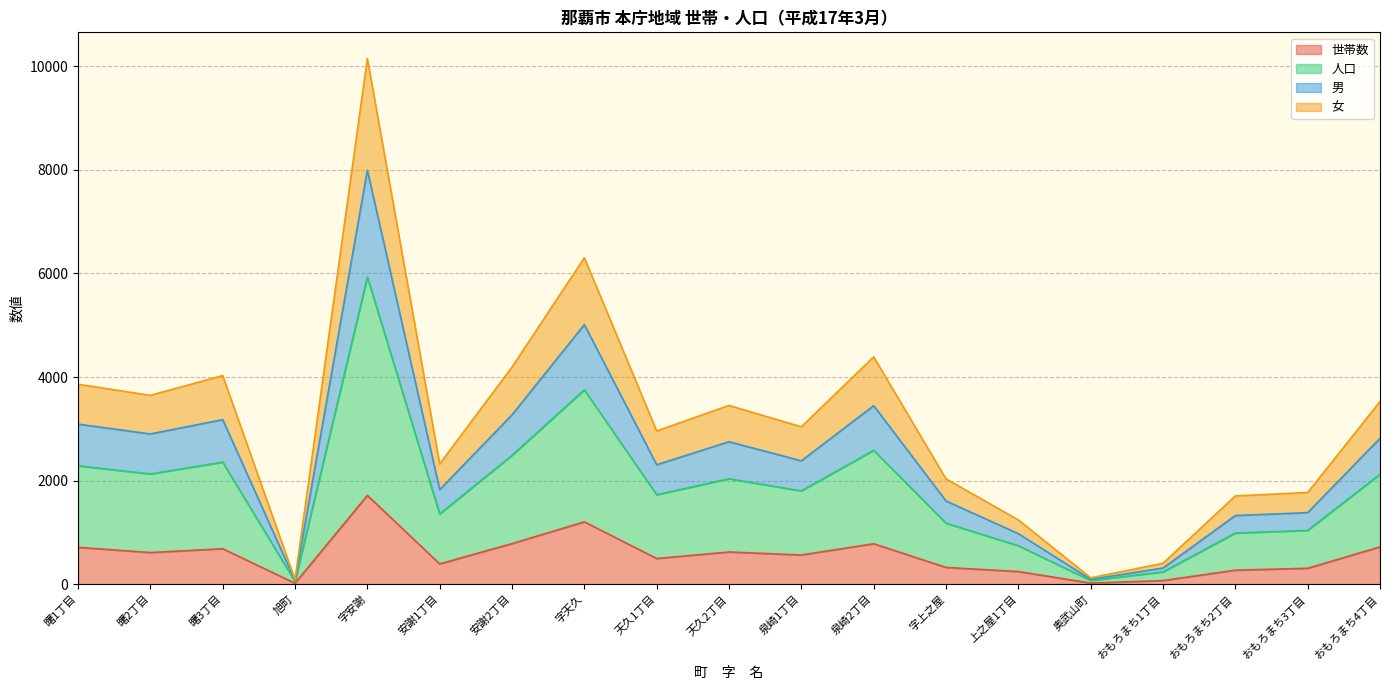

True or false: 人口 and 世帯数 intersect in this chart.

False